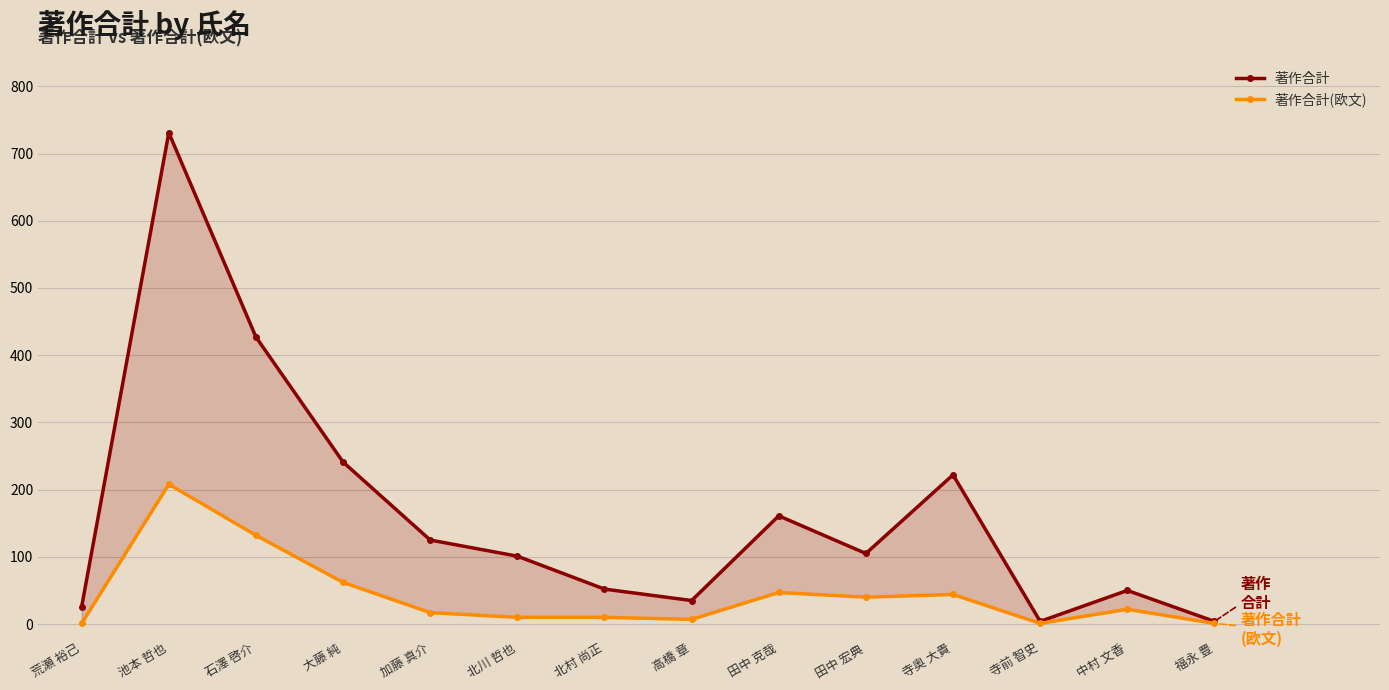

What is the difference between the maximum and minimum values in the 著作合計(欧文) series?

207